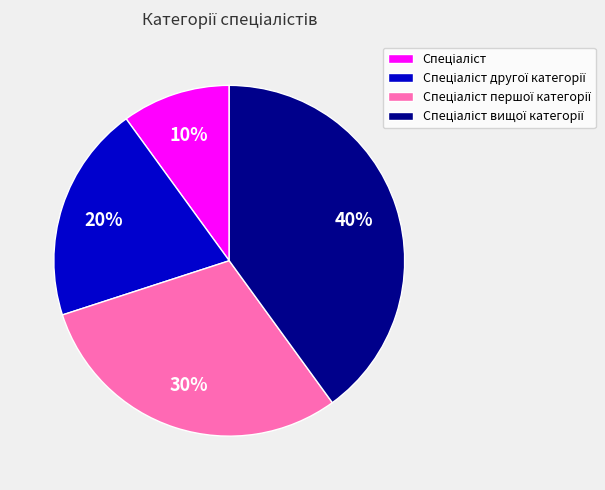

Is there any slice that represents more than half of the pie?

No